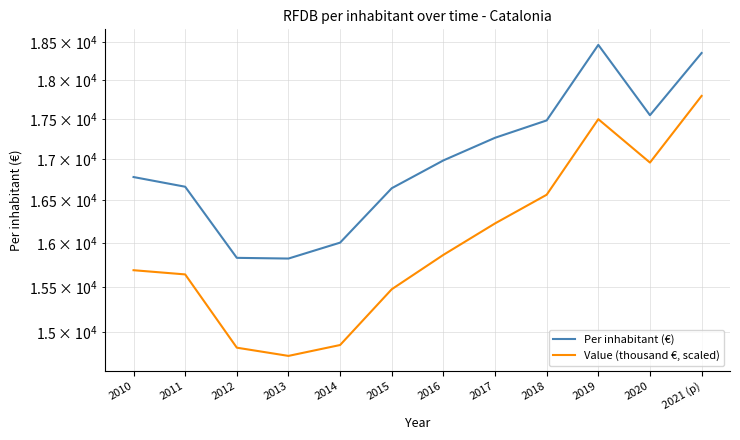

Does the chart display data point markers on the line(s)?

No